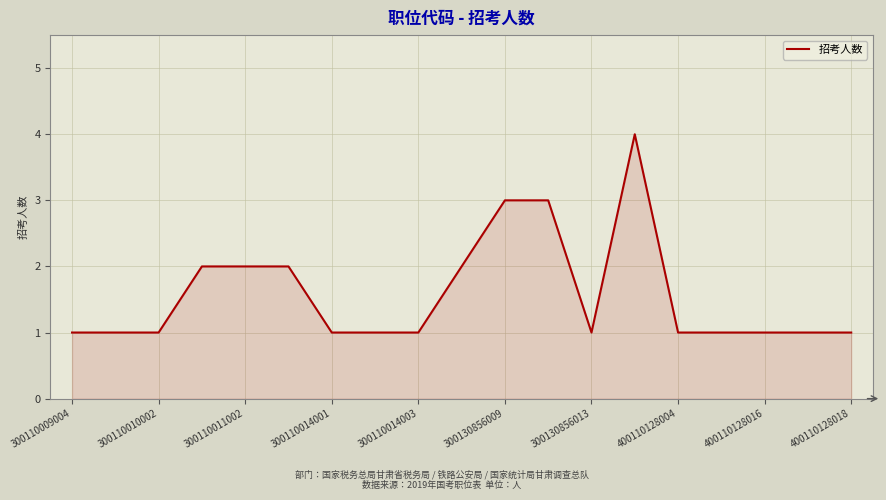

How many lines are shown in the chart?

1